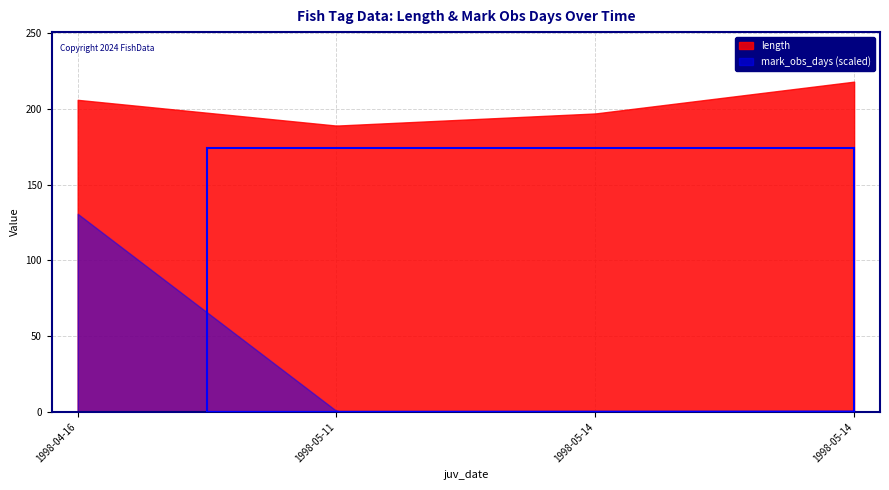

Rank the categories by mark_obs_days value from lowest to highest.

1998-05-11, 1998-05-14, 1998-05-14, 1998-04-16